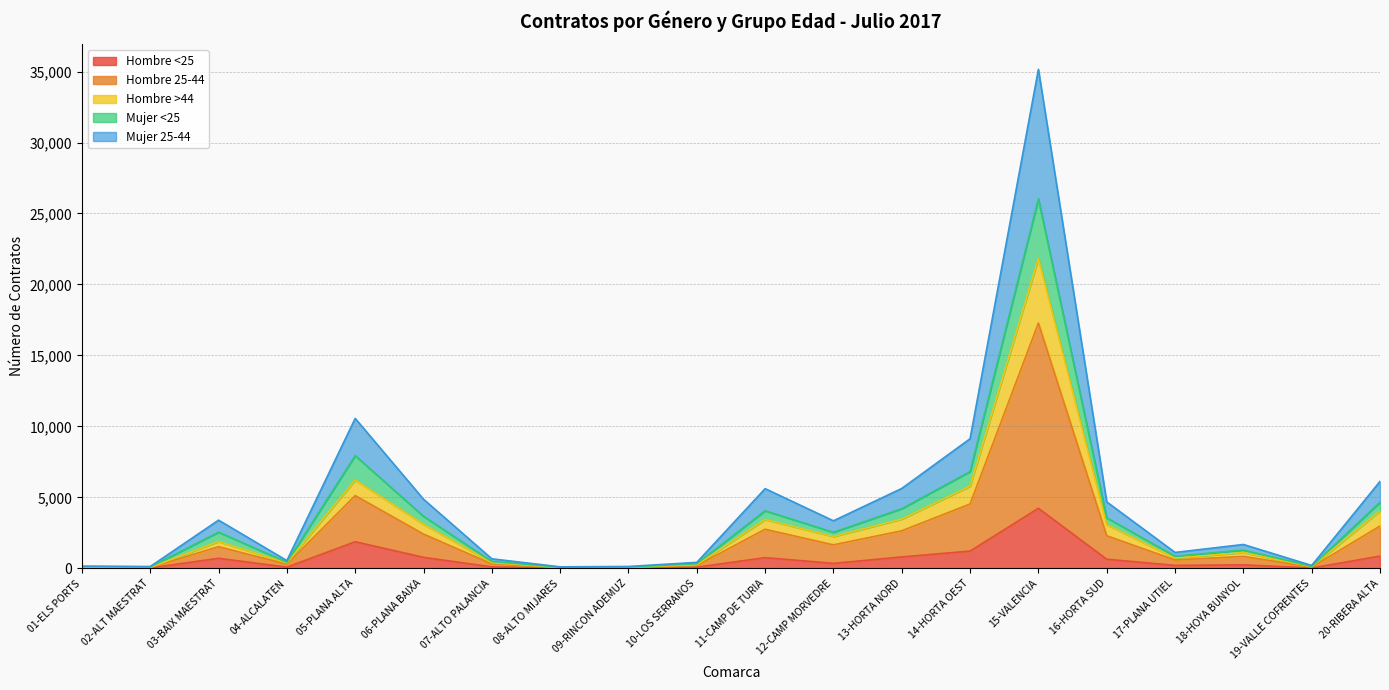

Rank the categories by Mujer <25 value from lowest to highest.

08-ALTO MIJARES, 09-RINCON ADEMUZ, 02-ALT MAESTRAT, 01-ELS PORTS, 19-VALLE COFRENTES, 10-LOS SERRANOS, 04-ALCALATEN, 07-ALTO PALANCIA, 17-PLANA UTIEL, 18-HOYA BUNYOL, 12-CAMP MORVEDRE, 03-BAIX MAESTRAT, 16-HORTA SUD, 06-PLANA BAIXA, 11-CAMP DE TURIA, 13-HORTA NORD, 20-RIBERA ALTA, 14-HORTA OEST, 05-PLANA ALTA, 15-VALENCIA